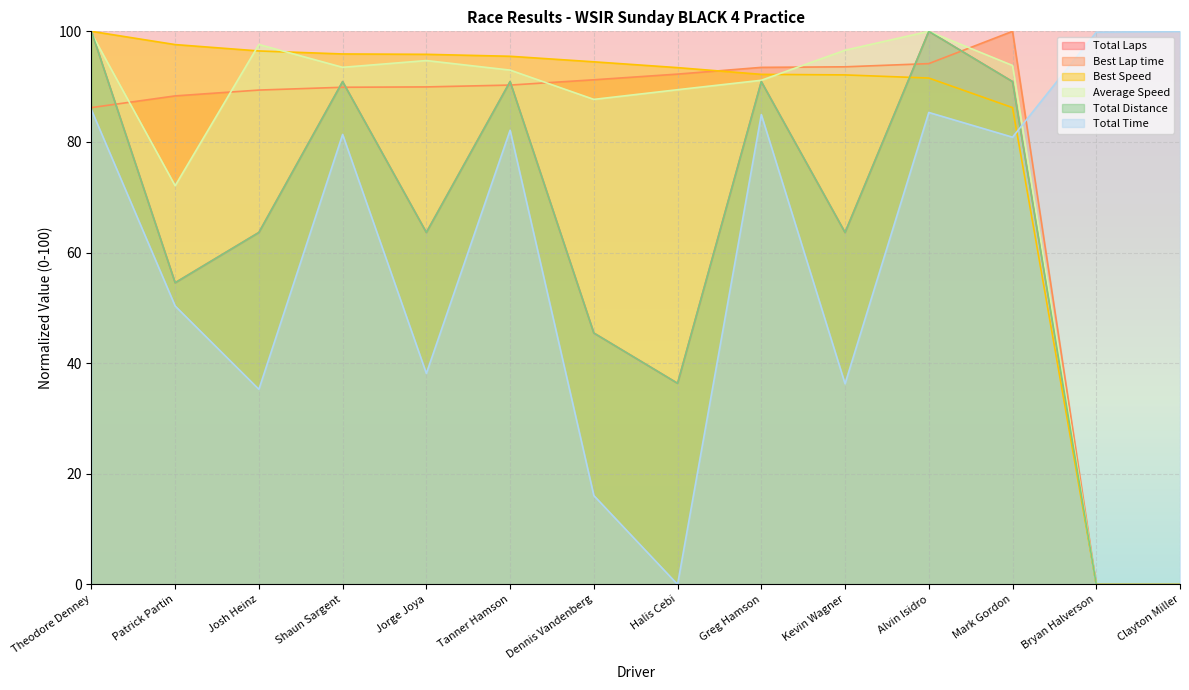

What is the difference between the highest and lowest values at Theodore Denney?

14.2